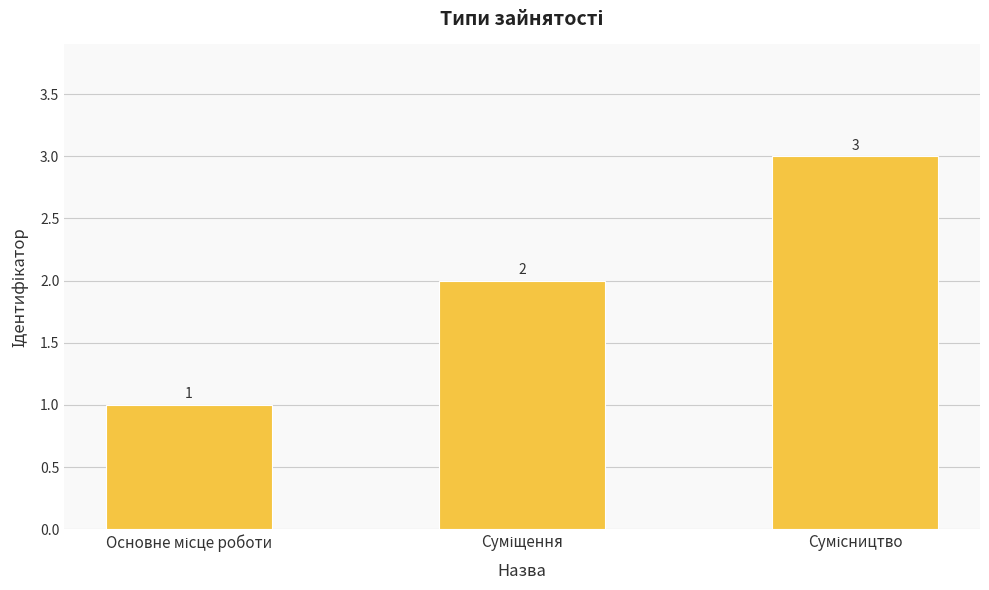

What is the maximum value shown in the chart?

3